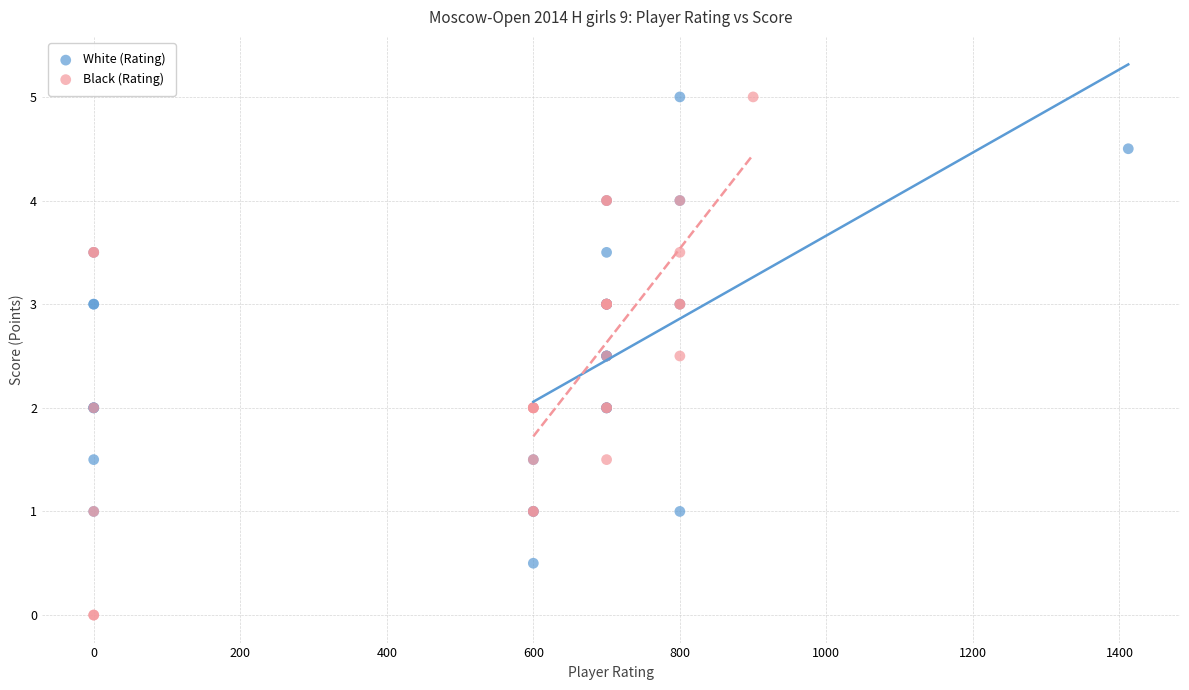

Which series has the largest Y range (max minus min)?

Black (Rating)